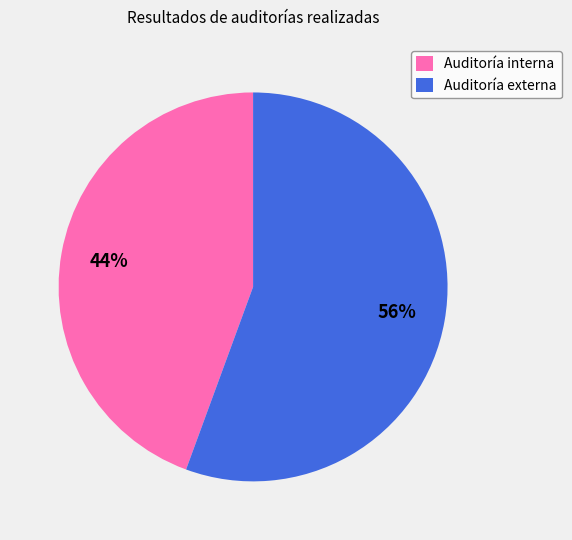

The Auditoría externa slice represents 43% of the pie. True or false?

False